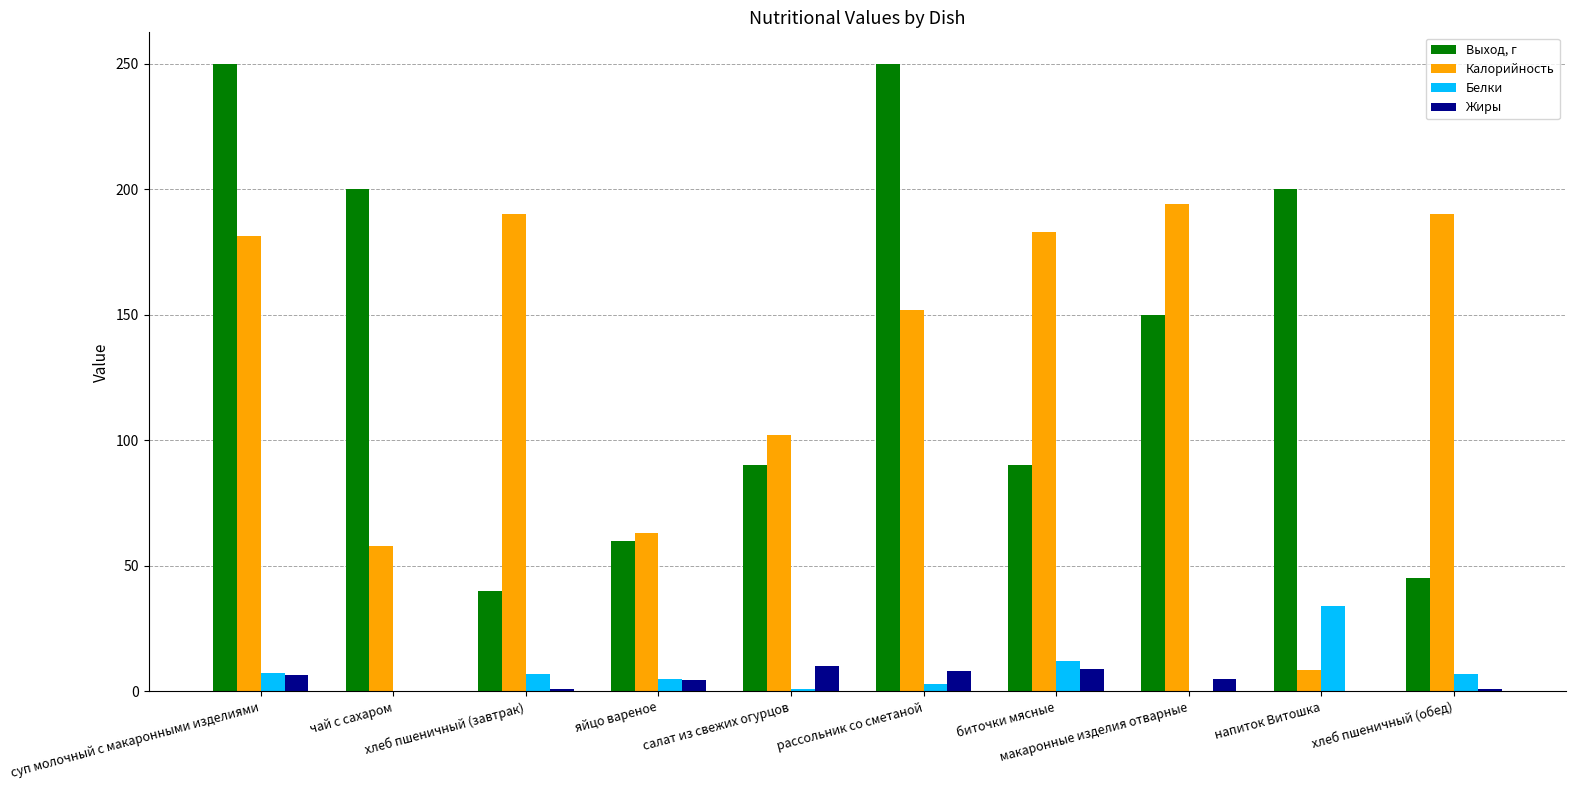

How many series are shown in this chart?

4